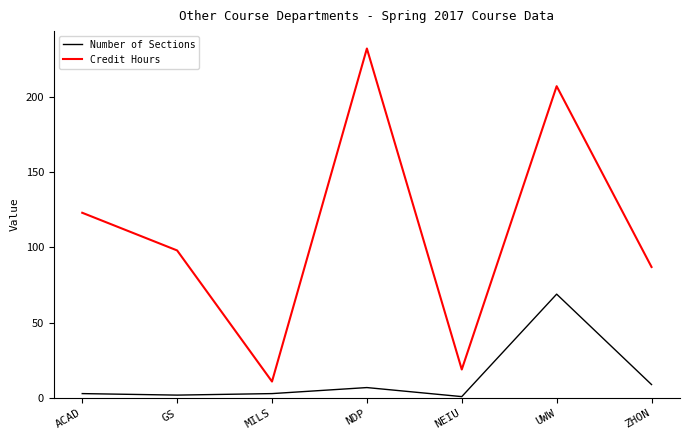

What is the difference between the highest and lowest values at ZHON?

78